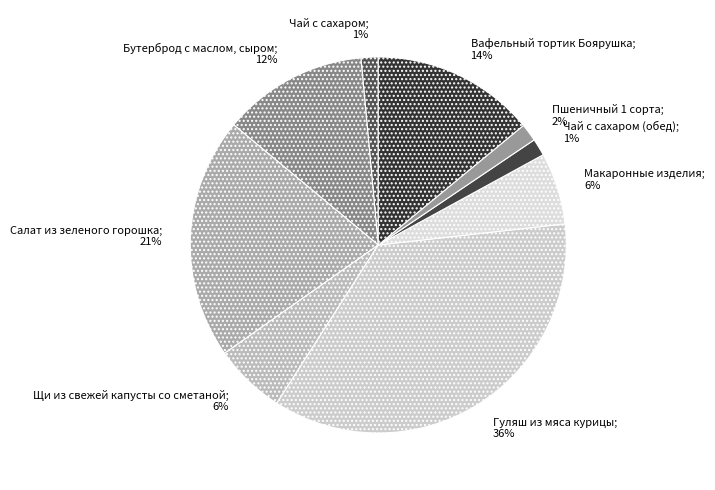

Which category has the biggest portion of the pie?

Гуляш из мяса курицы